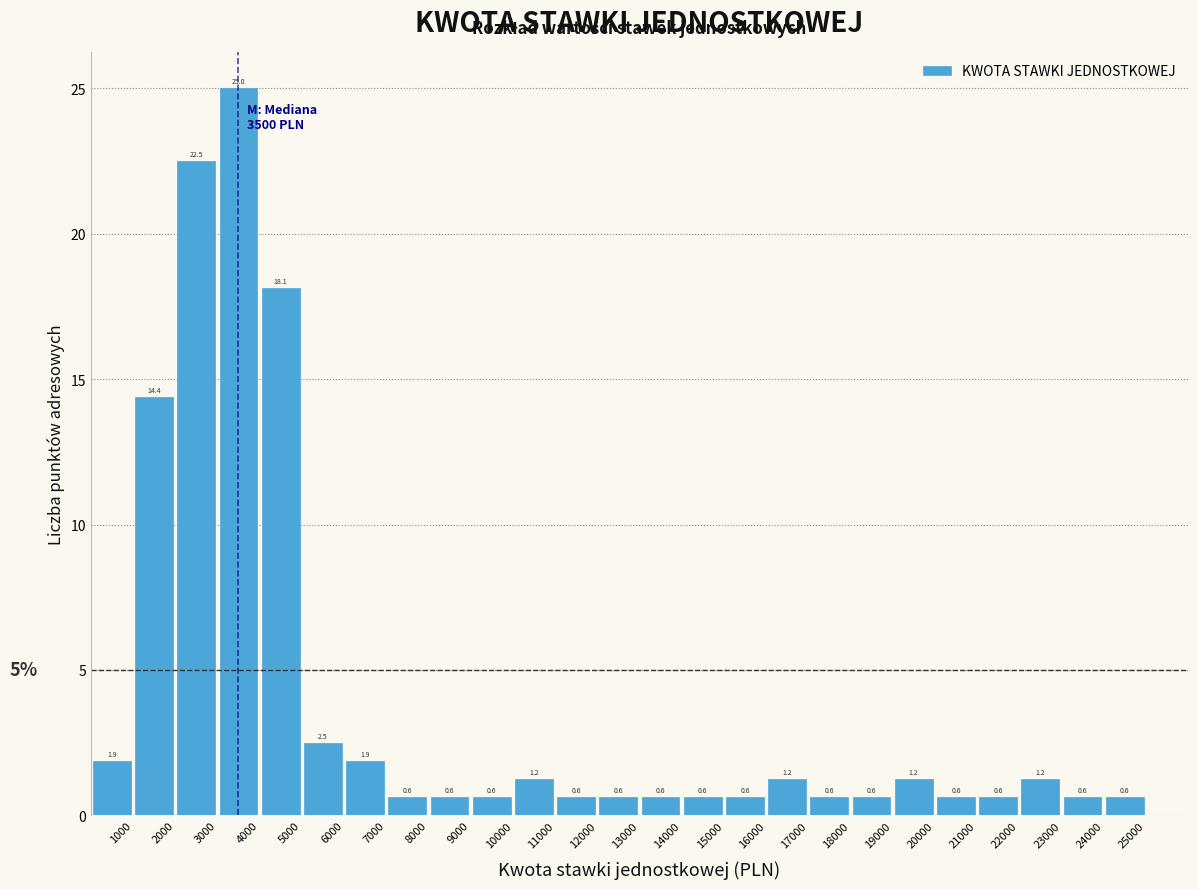

Which range on the x-axis has the tallest bar?

3000 to 4000